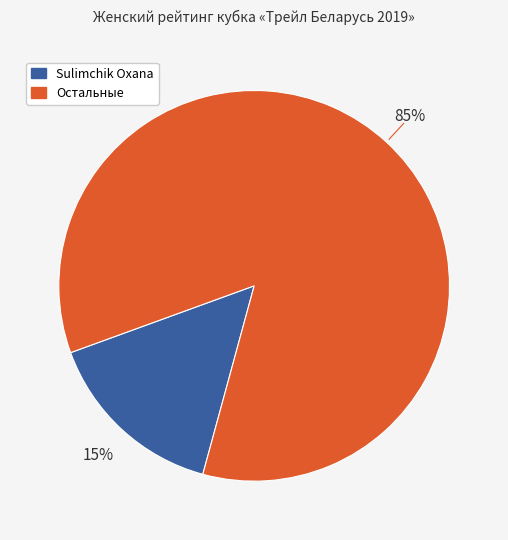

To the nearest percent, what is the difference between the largest and smallest slice percentages?

70%